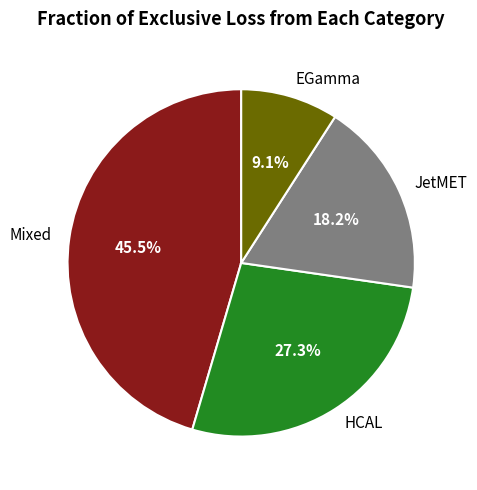

How many segments does this pie chart have?

4